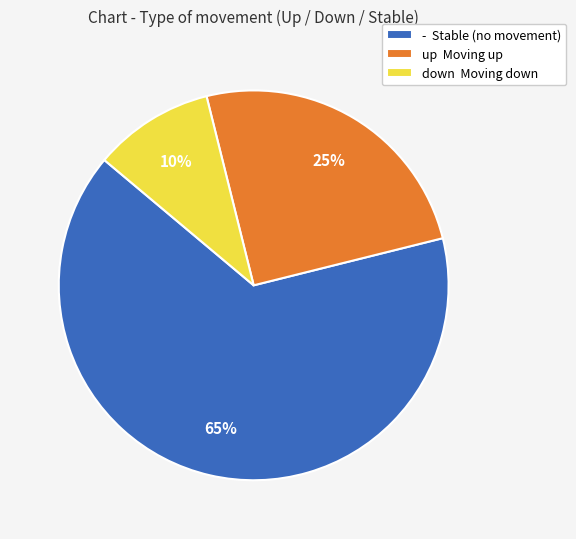

Which slice represents more than half of the pie?

-